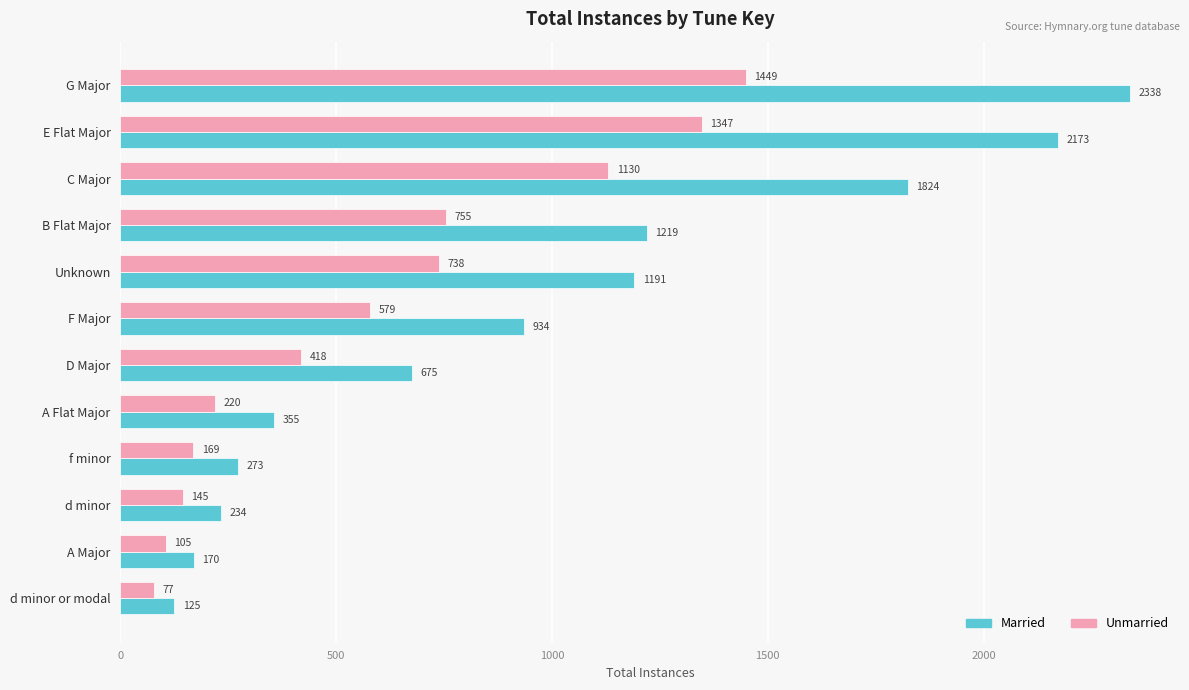

Rank the series by their average value, from highest to lowest.

Married, Unmarried